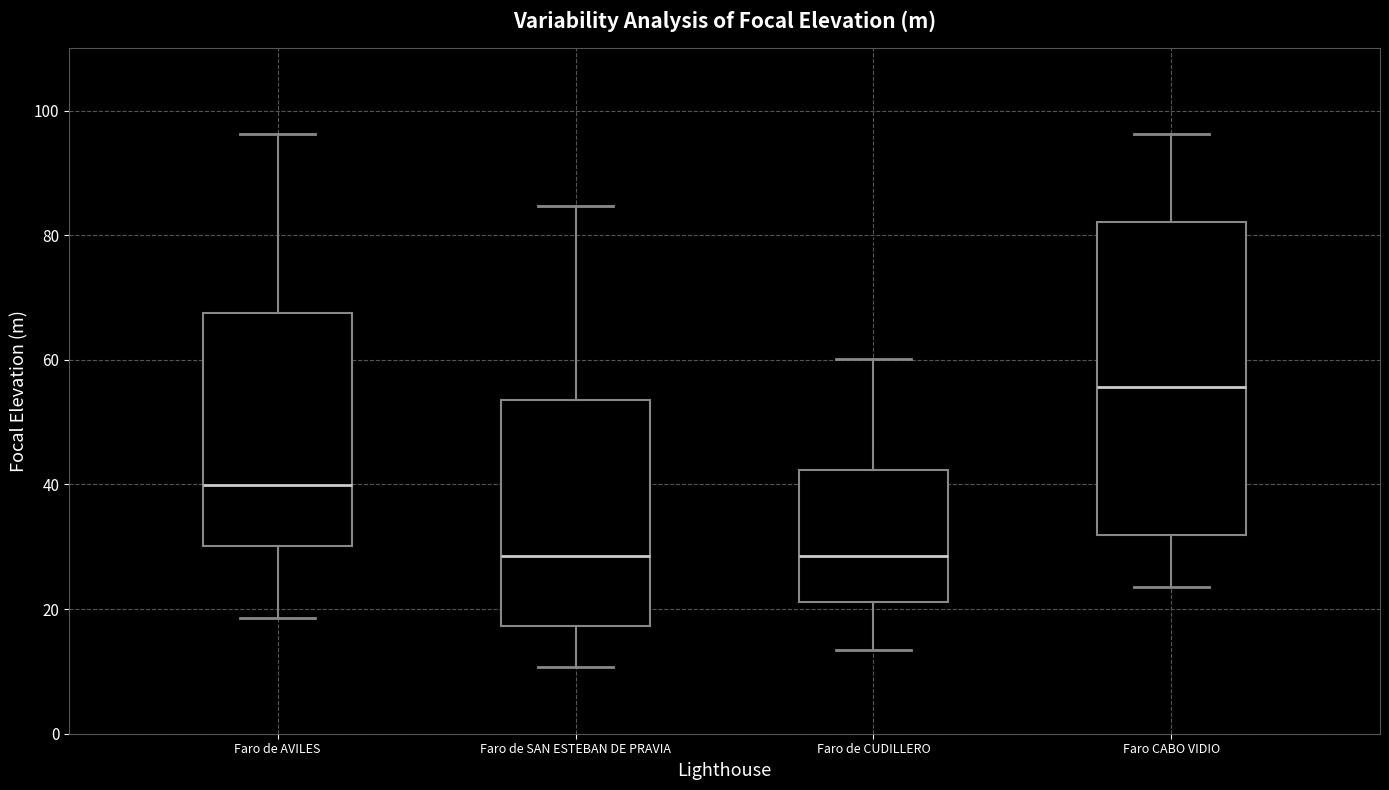

Reading left to right, transcribe this box plot: for each box, give where its median line is, the range the box spans, and where its two whiskers end, as read against the y-axis. The values are not printed on the chart, so give them approximately, as read against the axis.

Faro de AVILES: median 40, box 30 to 68, whiskers 18 to 96
Faro de SAN ESTEBAN DE PRAVIA: median 28, box 18 to 54, whiskers 10 to 84
Faro de CUDILLERO: median 28, box 22 to 42, whiskers 14 to 60
Faro CABO VIDIO: median 56, box 32 to 82, whiskers 24 to 96